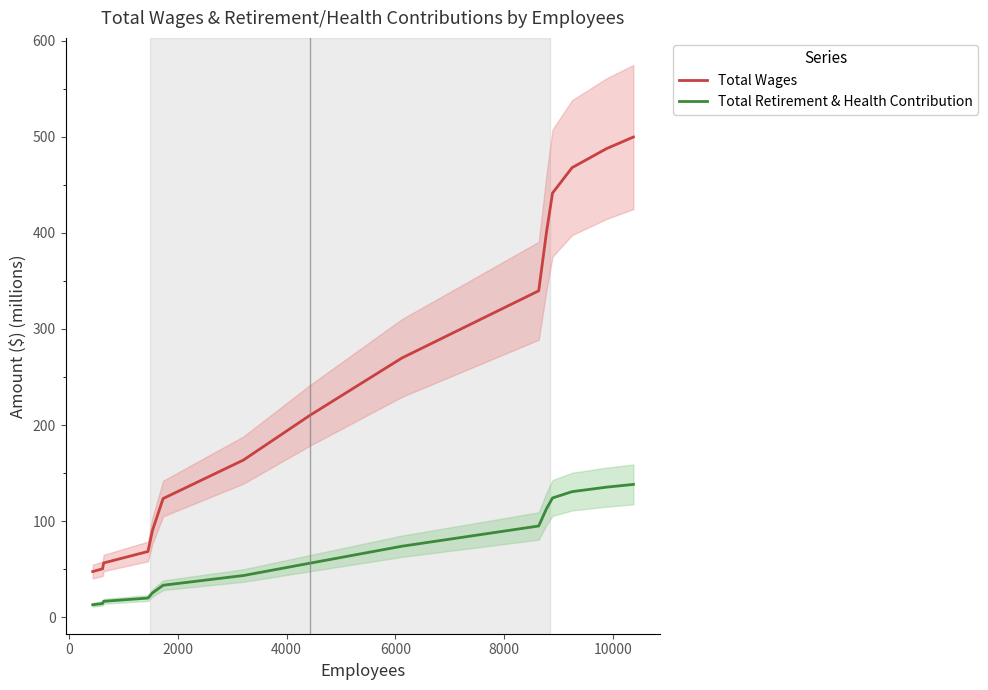

How many categories are shown in the chart?

15